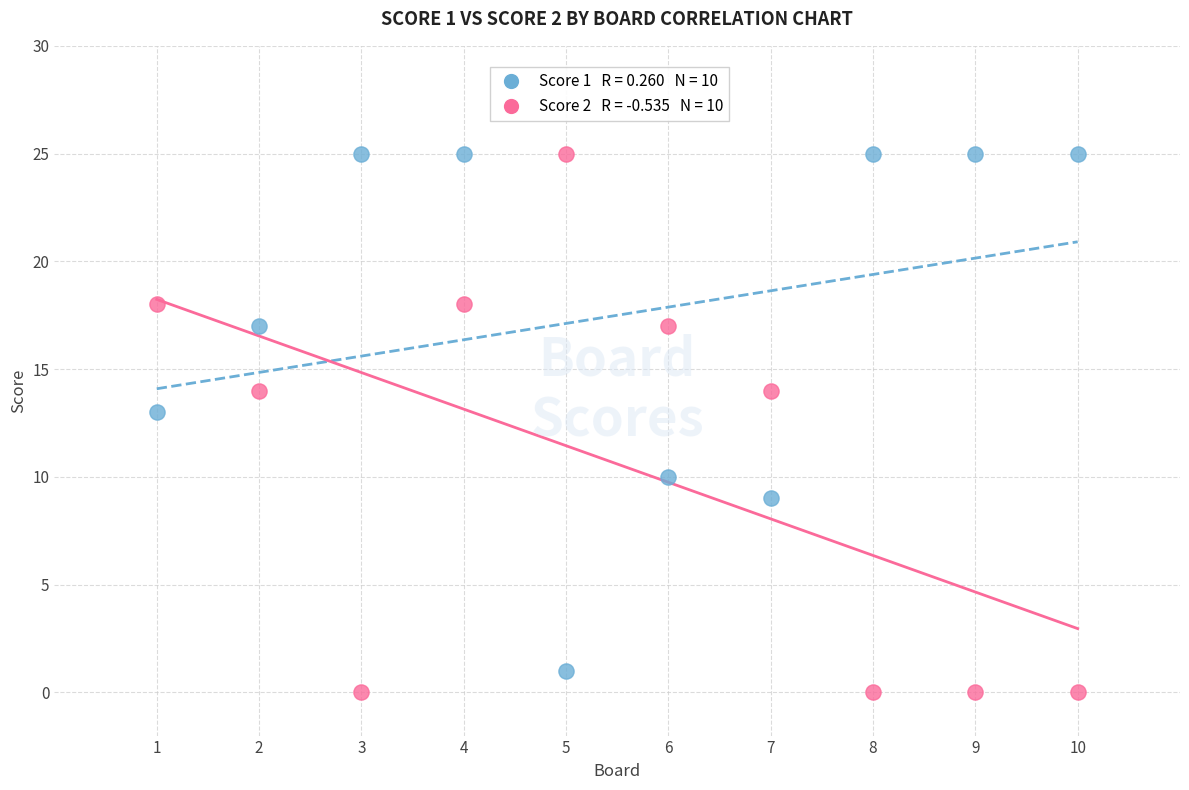

Across all series, what Y value is closest to 12?

13